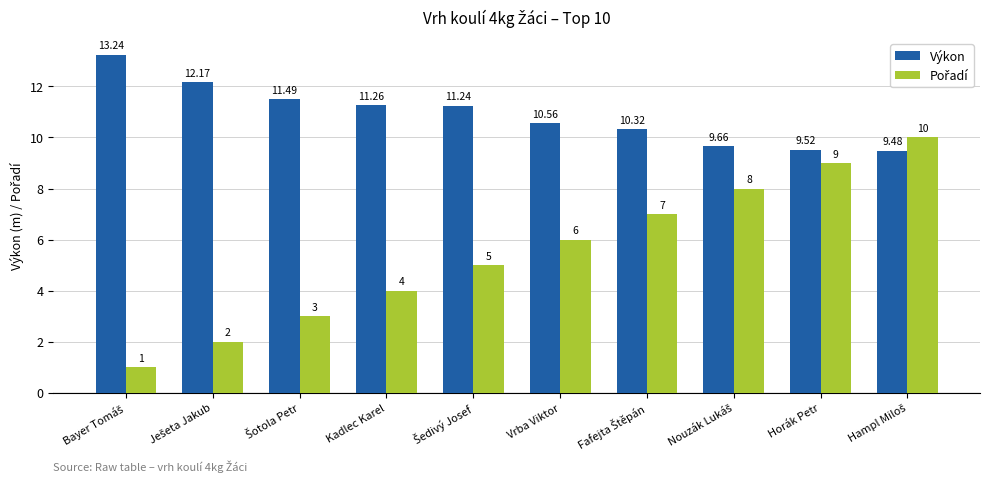

Which series has the largest total across all categories?

Výkon